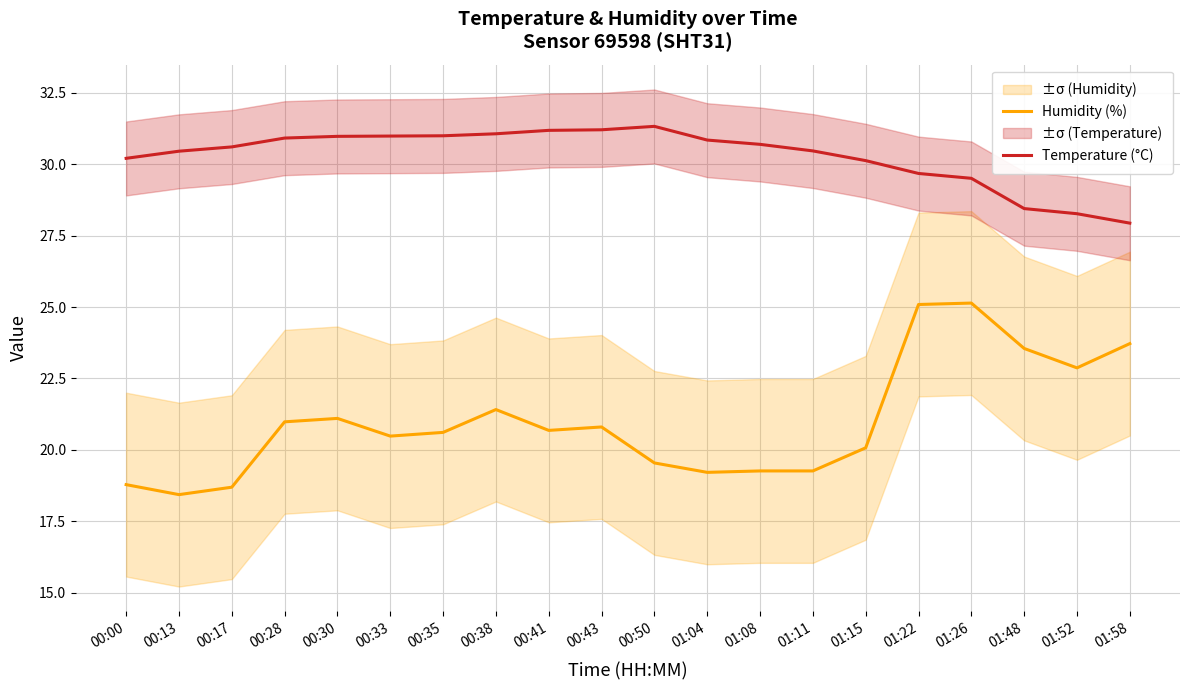

At which category does Temperature (°C) reach its first local peak?

00:50